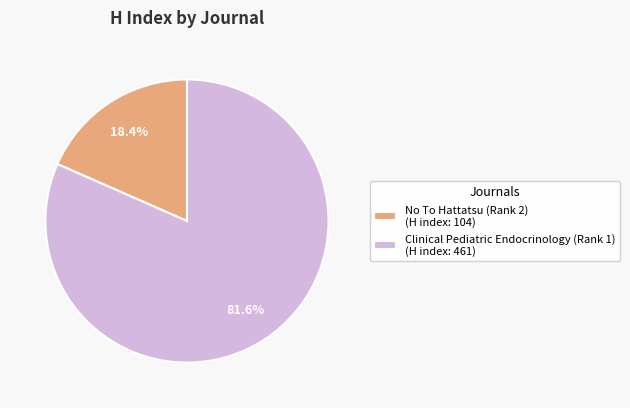

To the nearest percent, what portion does Clinical Pediatric Endocrinology (Rank 1) represent?

82%